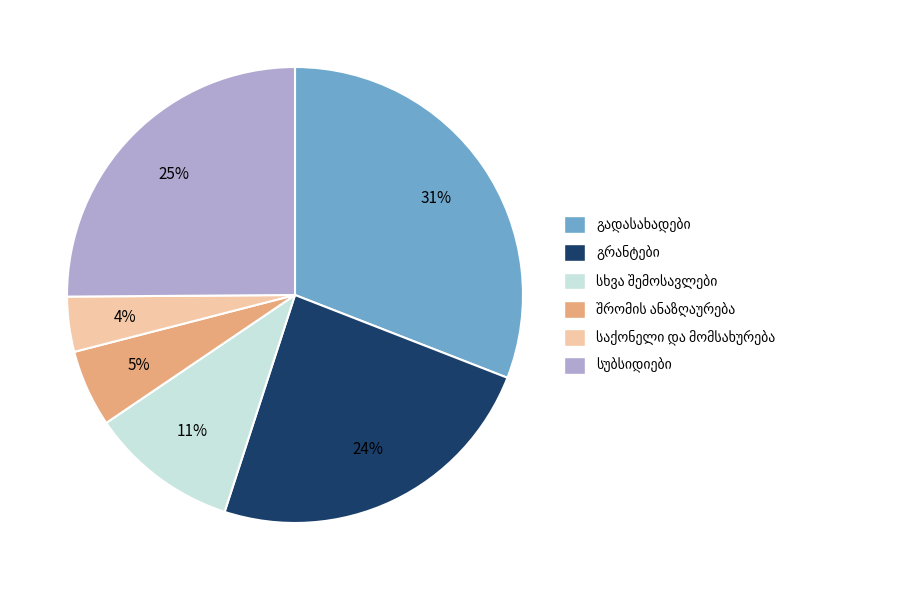

Is there any slice that represents more than half of the pie?

No